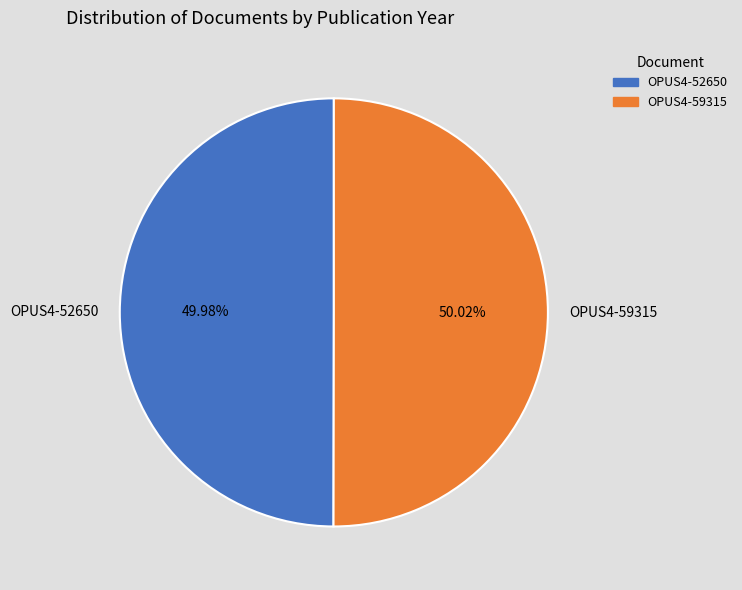

Is there a majority slice in this chart?

Yes